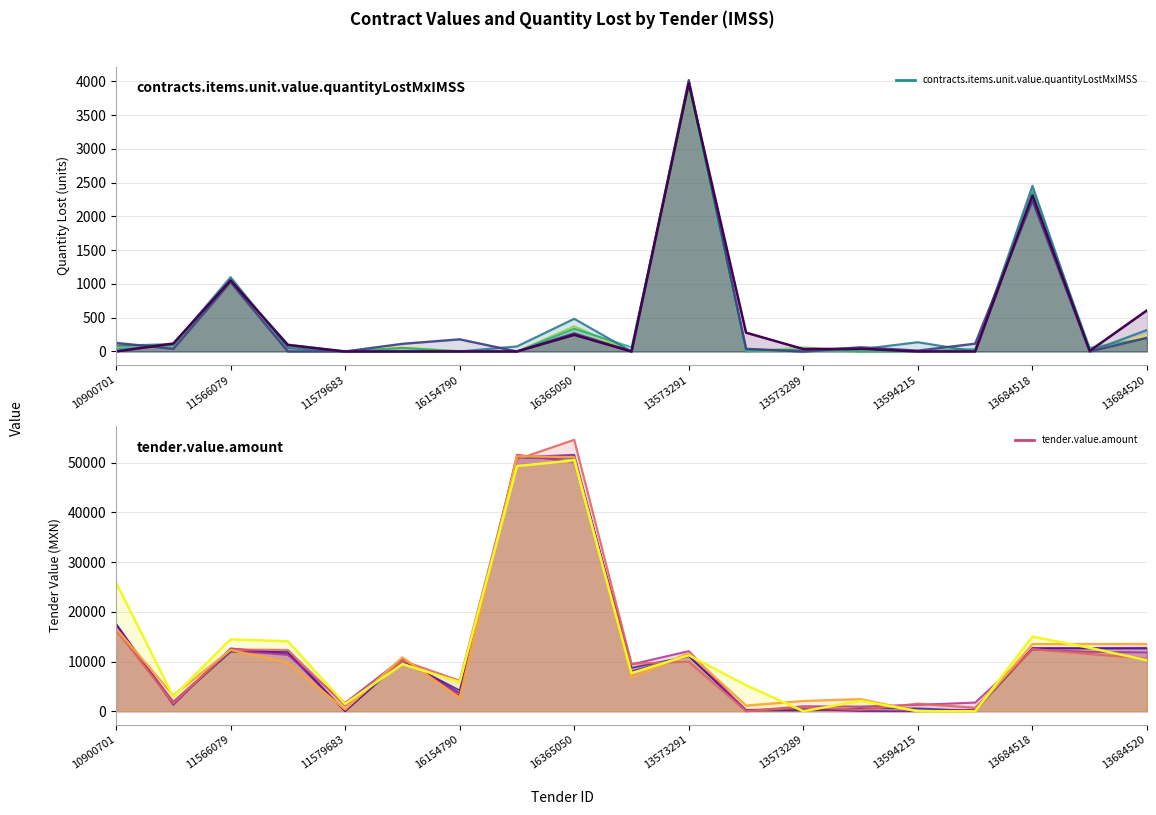

What is the value of the tender.value.amount line 1 point at the 19th from the left?

12613.1